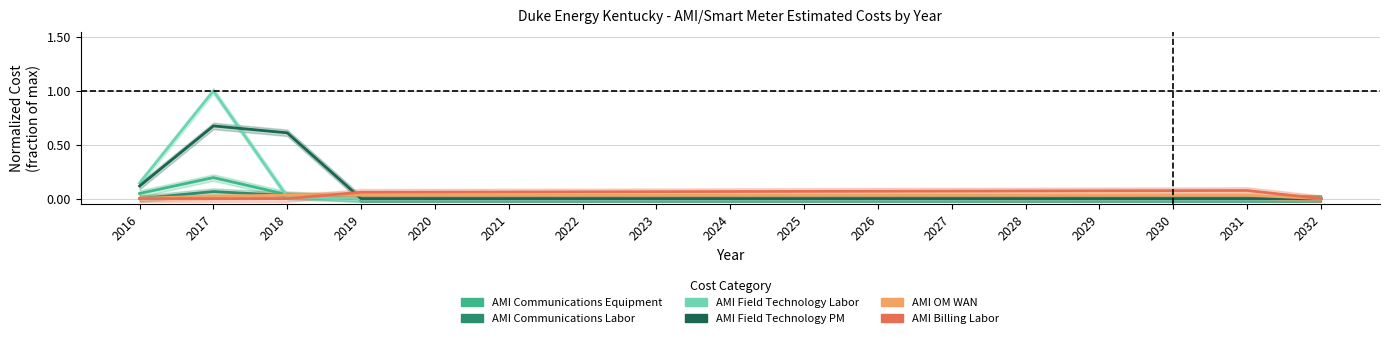

What are all the series names shown in the legend?

AMI Communications Equipment, AMI Communications Labor, AMI Field Technology Labor, AMI Field Technology PM, AMI OM WAN, AMI Billing Labor